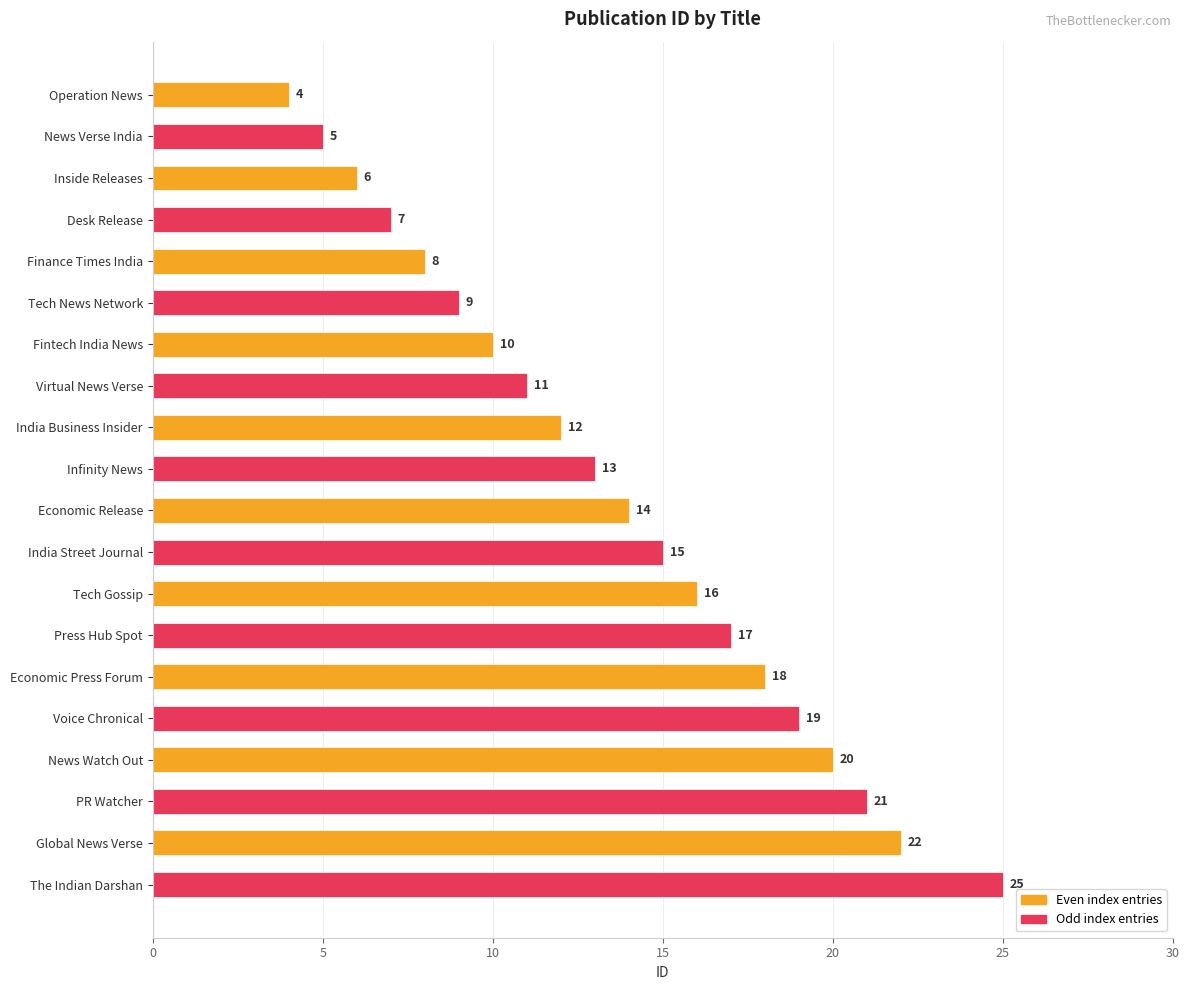

Where is the data nearest to the value 14?

Economic Release